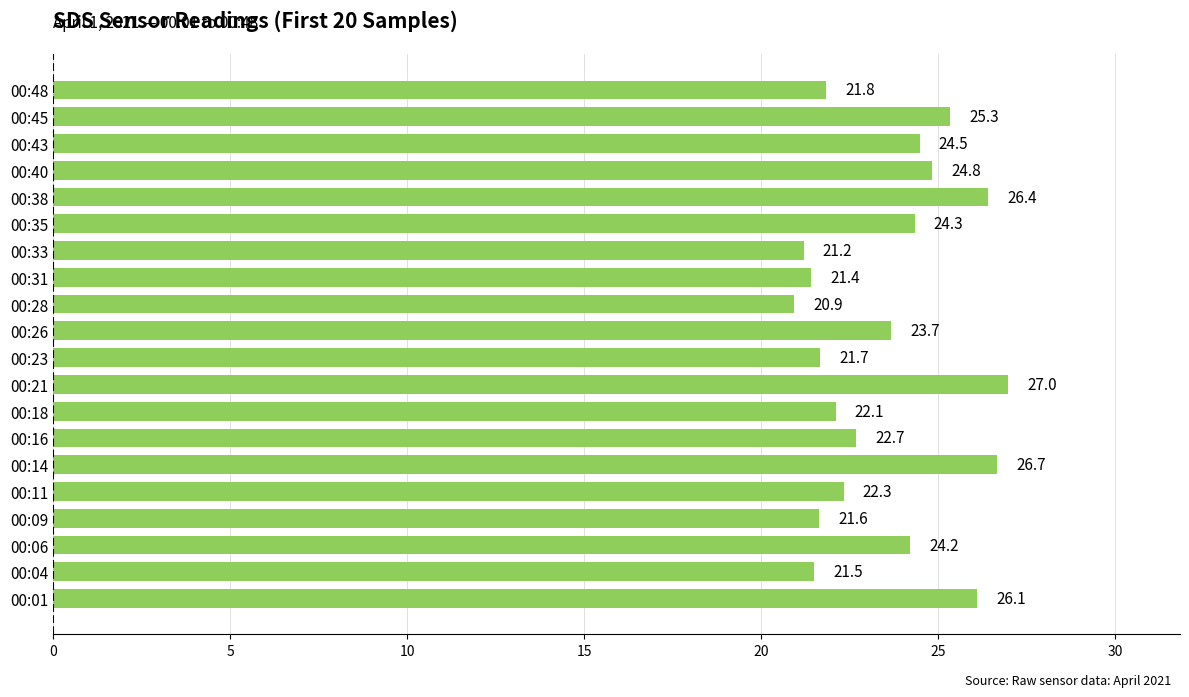

At which label is the value closest to 23?

00:16